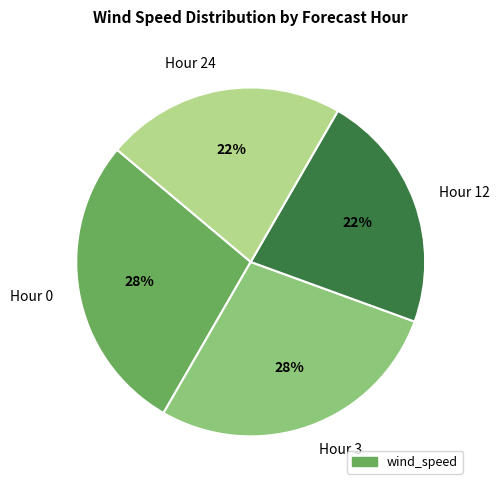

How many segments does this pie chart have?

4